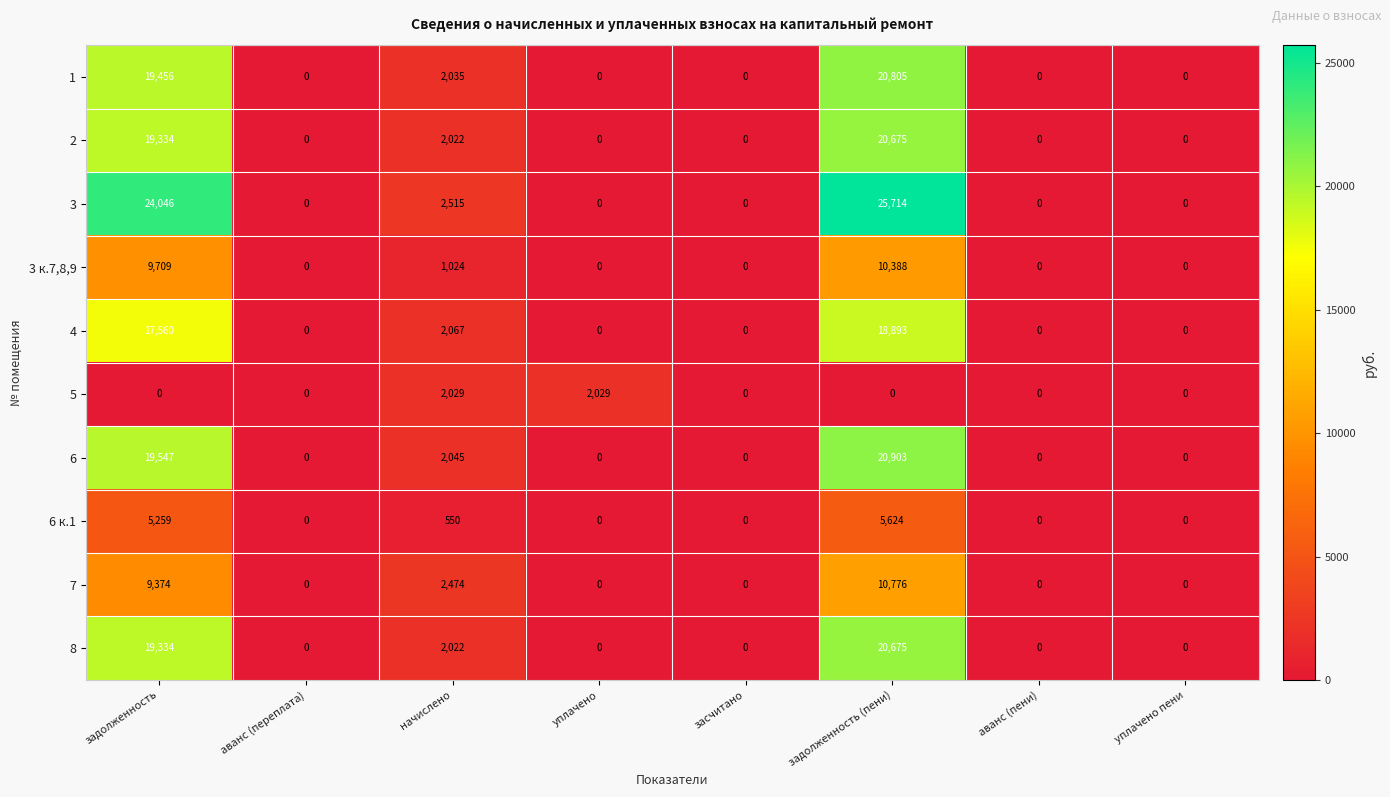

What is the difference between the maximum and minimum values in the 4 series?

18893